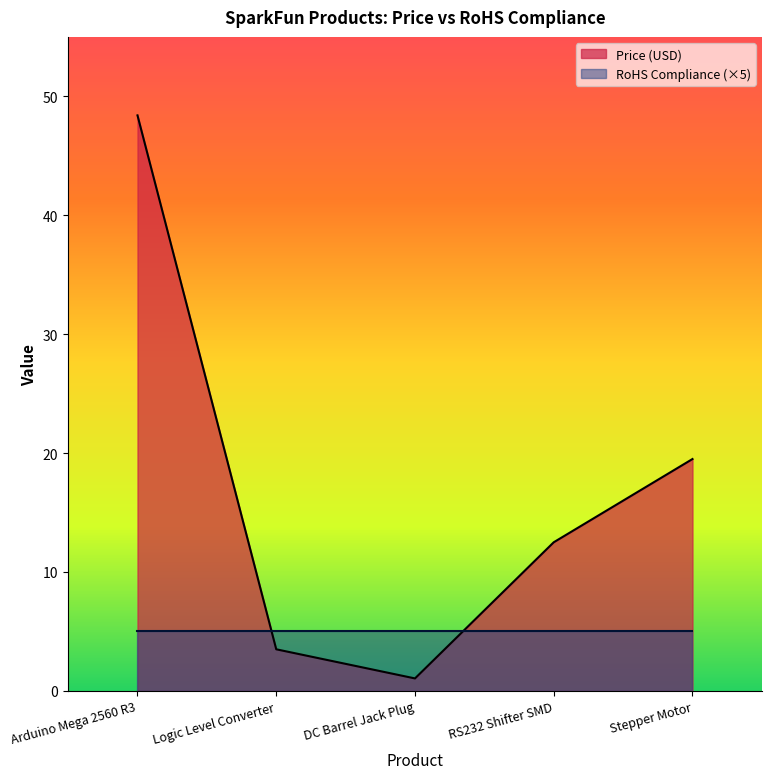

At which category does the chart reach its minimum across all series?

DC Barrel Jack Plug